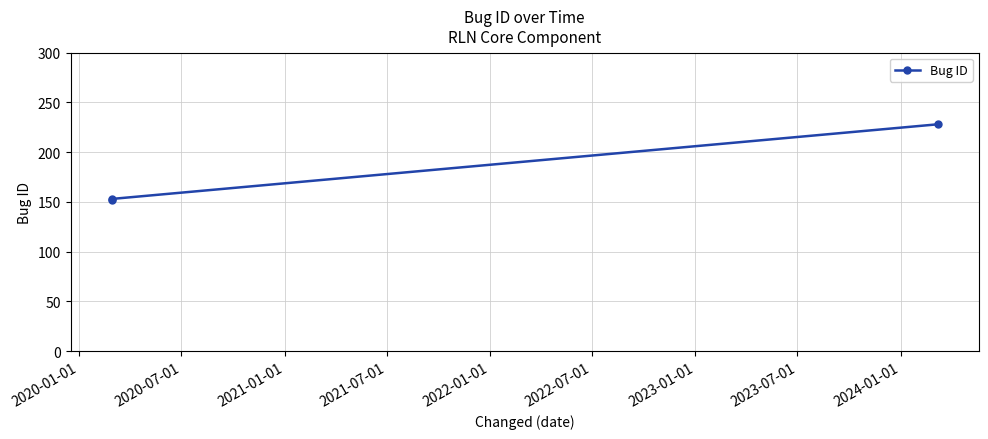

What is the greatest value displayed?

228